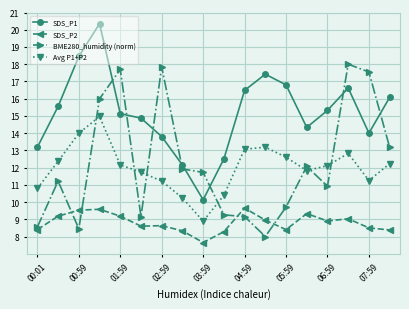

True or false: SDS_P1 and SDS_P2 cross at least once.

False